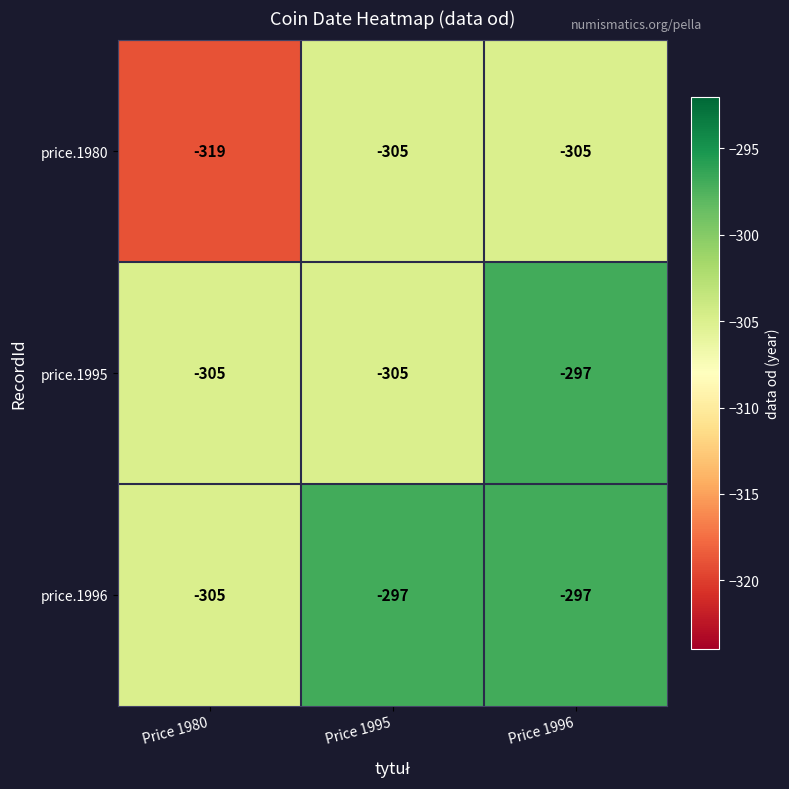

Which series changed the most between Price 1980 and Price 1995?

price.1980